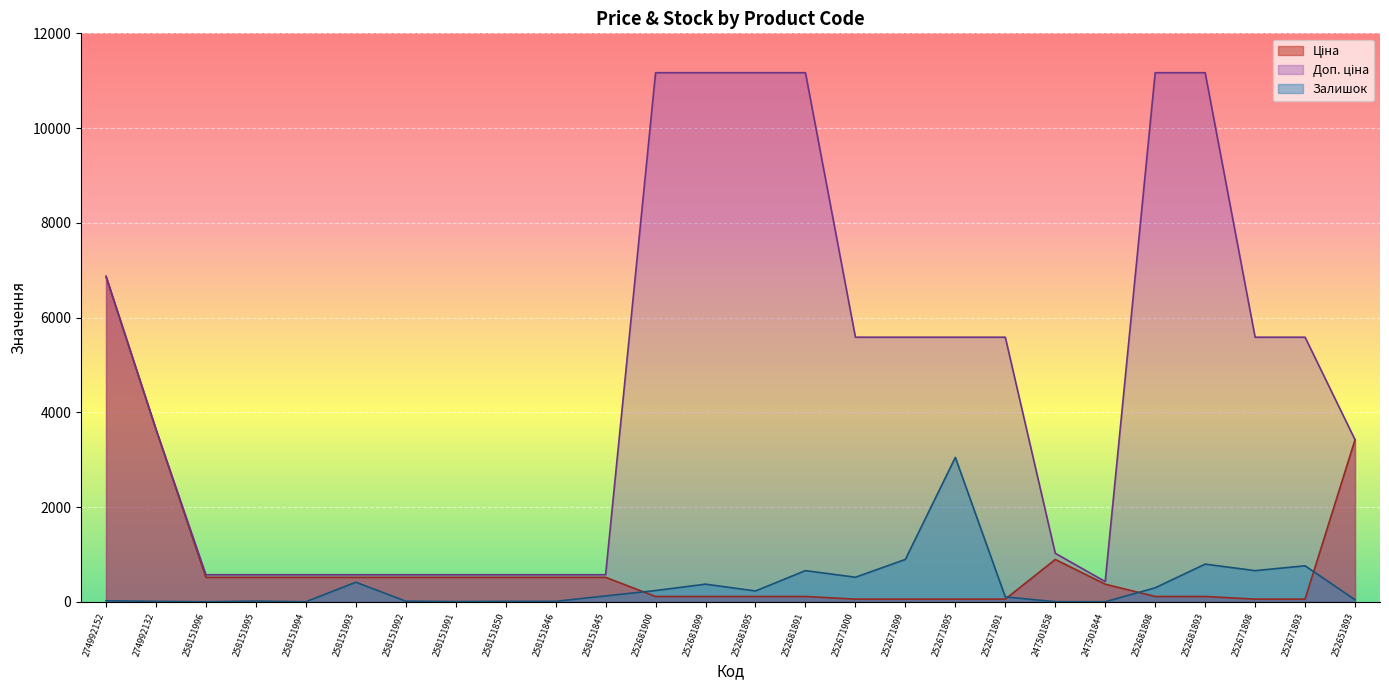

What is the difference between the maximum and minimum values in the Залишок series?

3048.0